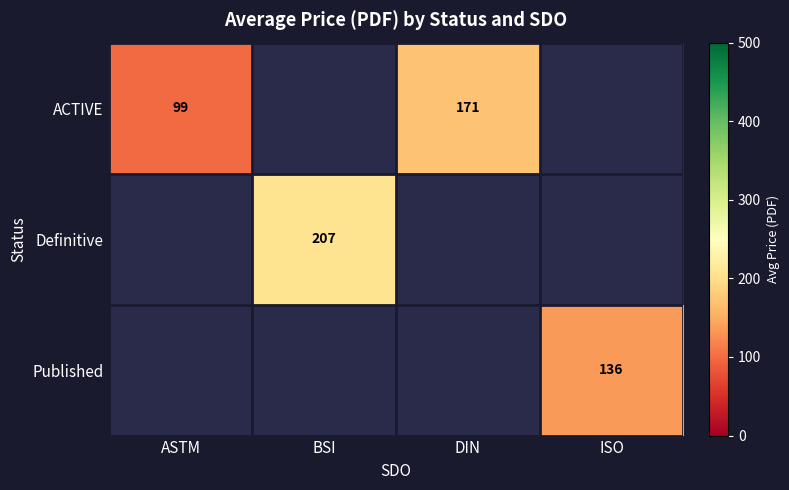

The Published series shows 191 at ISO. True or false?

False